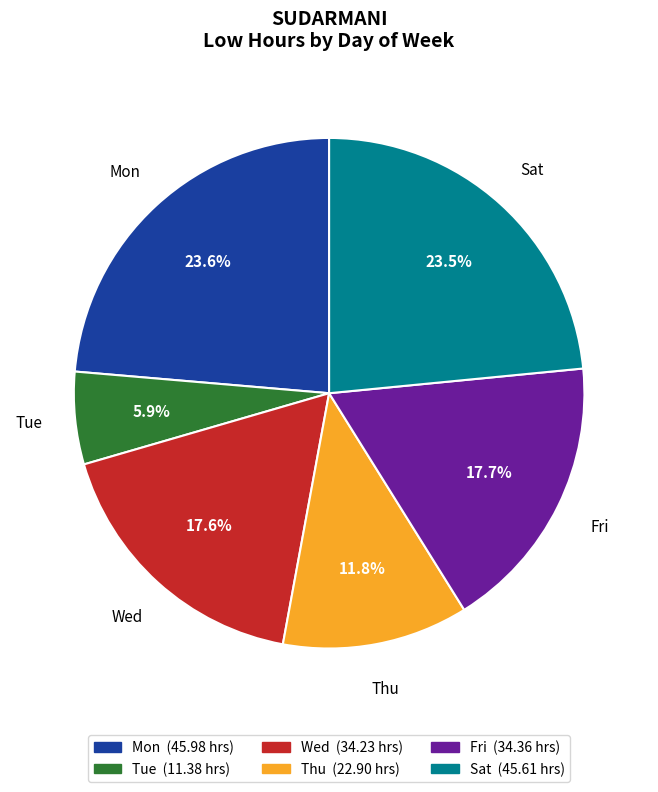

Is there any slice that represents more than half of the pie?

No